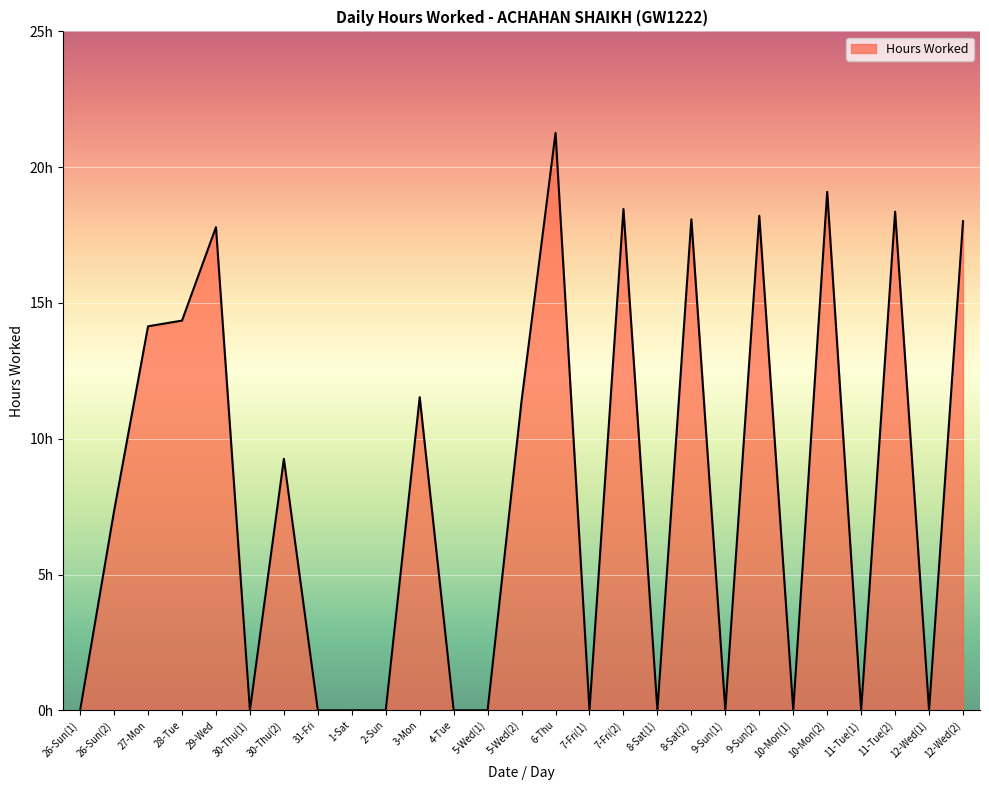

Is this an area chart (filled region under the line)?

Yes